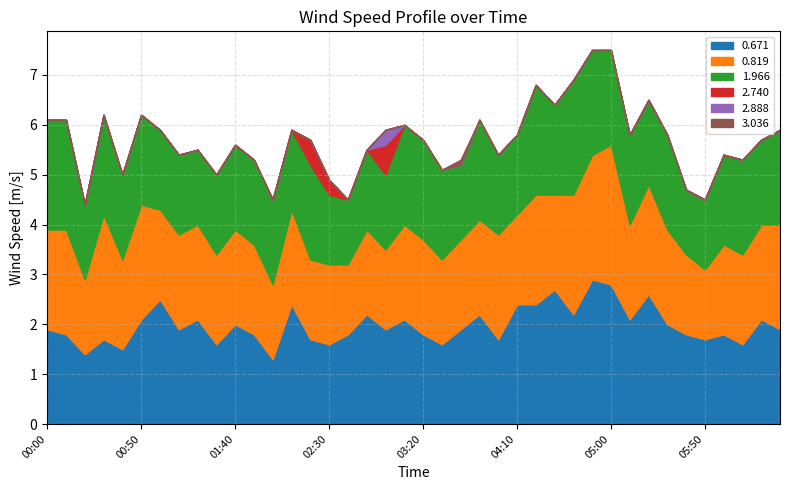

What is the total value across all series at 03:20?

5.7